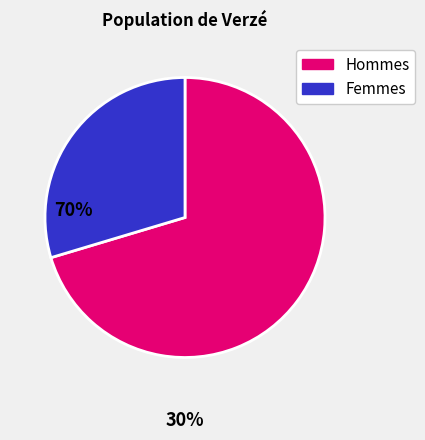

Is there a majority slice in this chart?

Yes